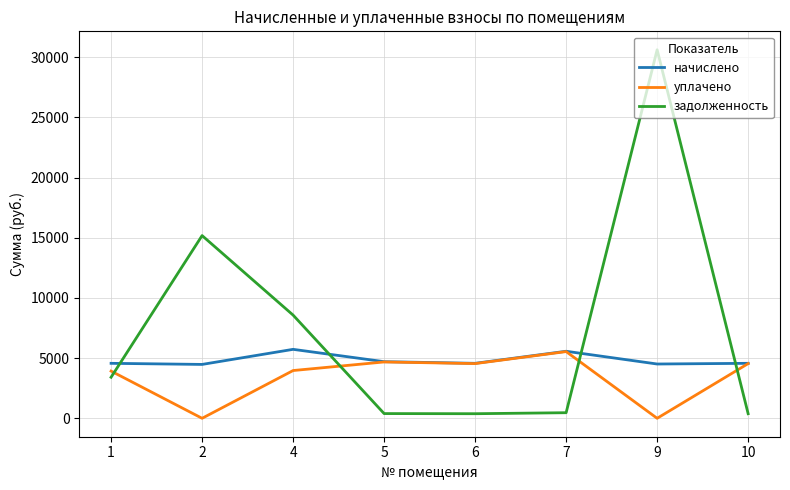

What is the total value across all series at 4?

18268.2